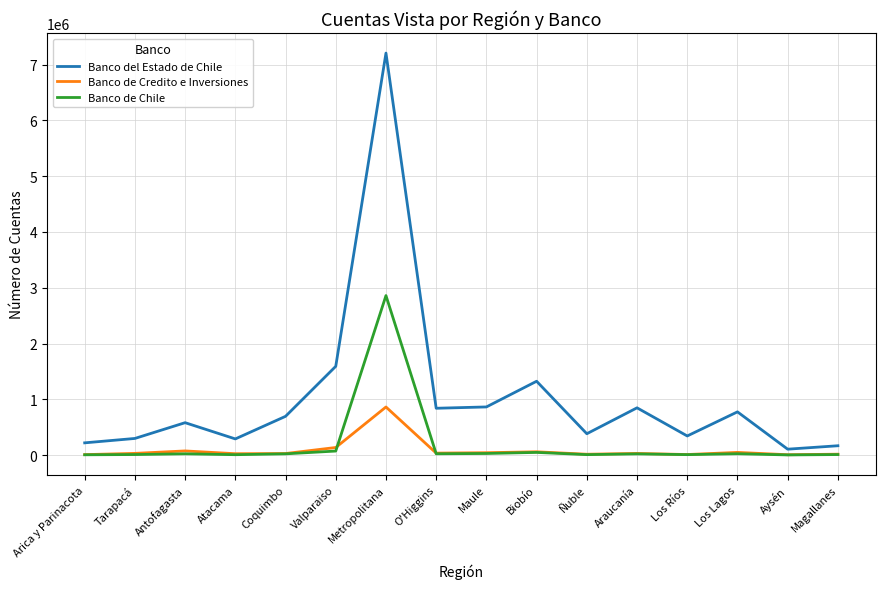

Which category has the highest value in the Banco de Credito e Inversiones series?

Metropolitana